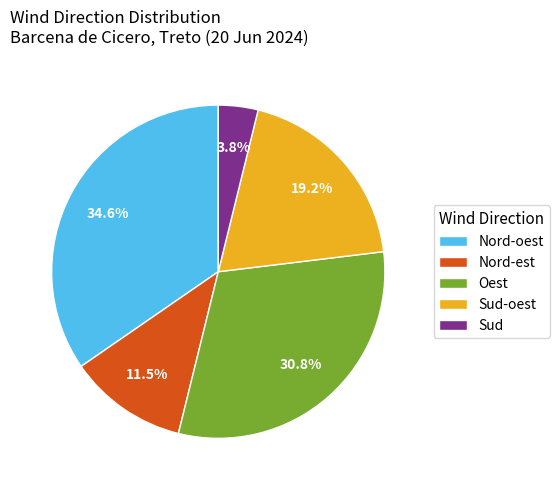

Rank the categories by value from lowest to highest.

Sud, Nord-est, Sud-oest, Oest, Nord-oest